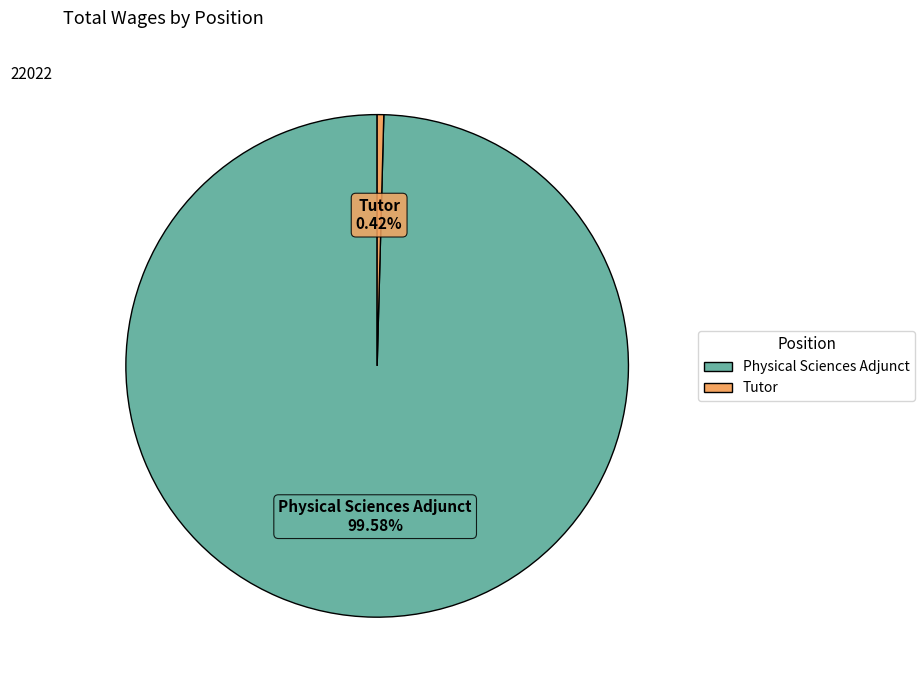

Which has a higher value, Tutor or Physical Sciences Adjunct?

Physical Sciences Adjunct